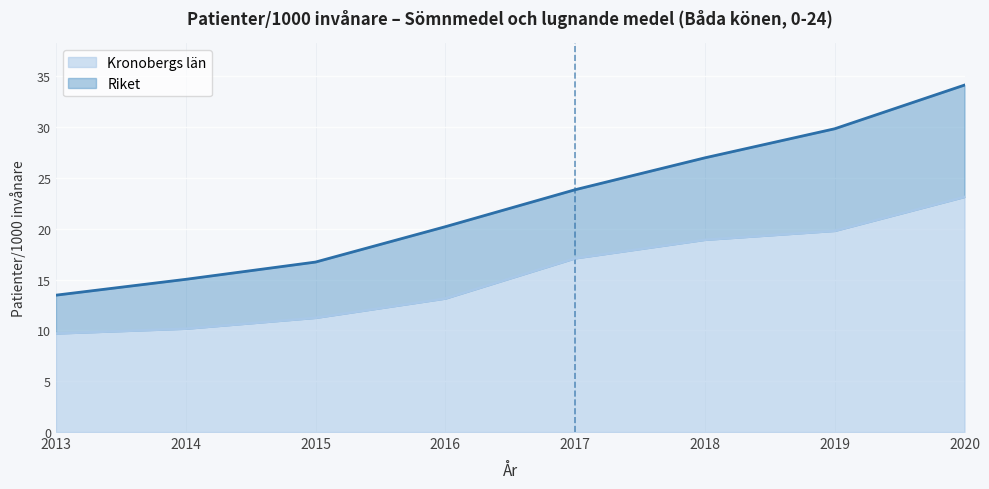

What is the value of the Riket point at the 8th from the left?

34.1